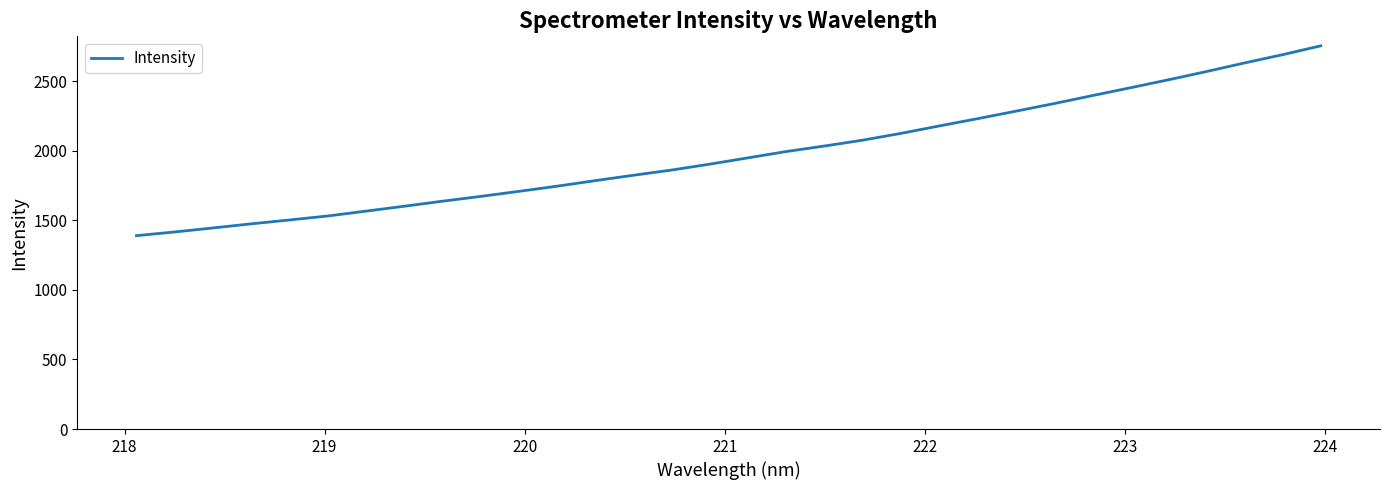

What is the difference between the maximum and minimum values?

1363.7